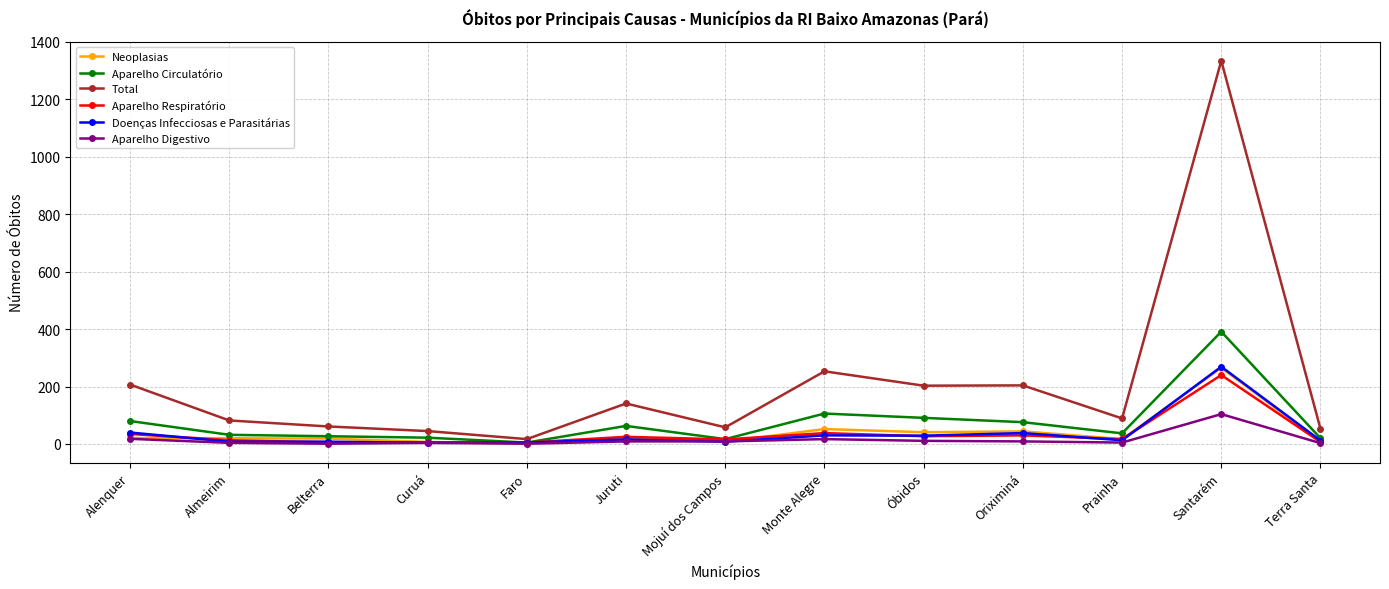

What is the total value across all series at Terra Santa?

105